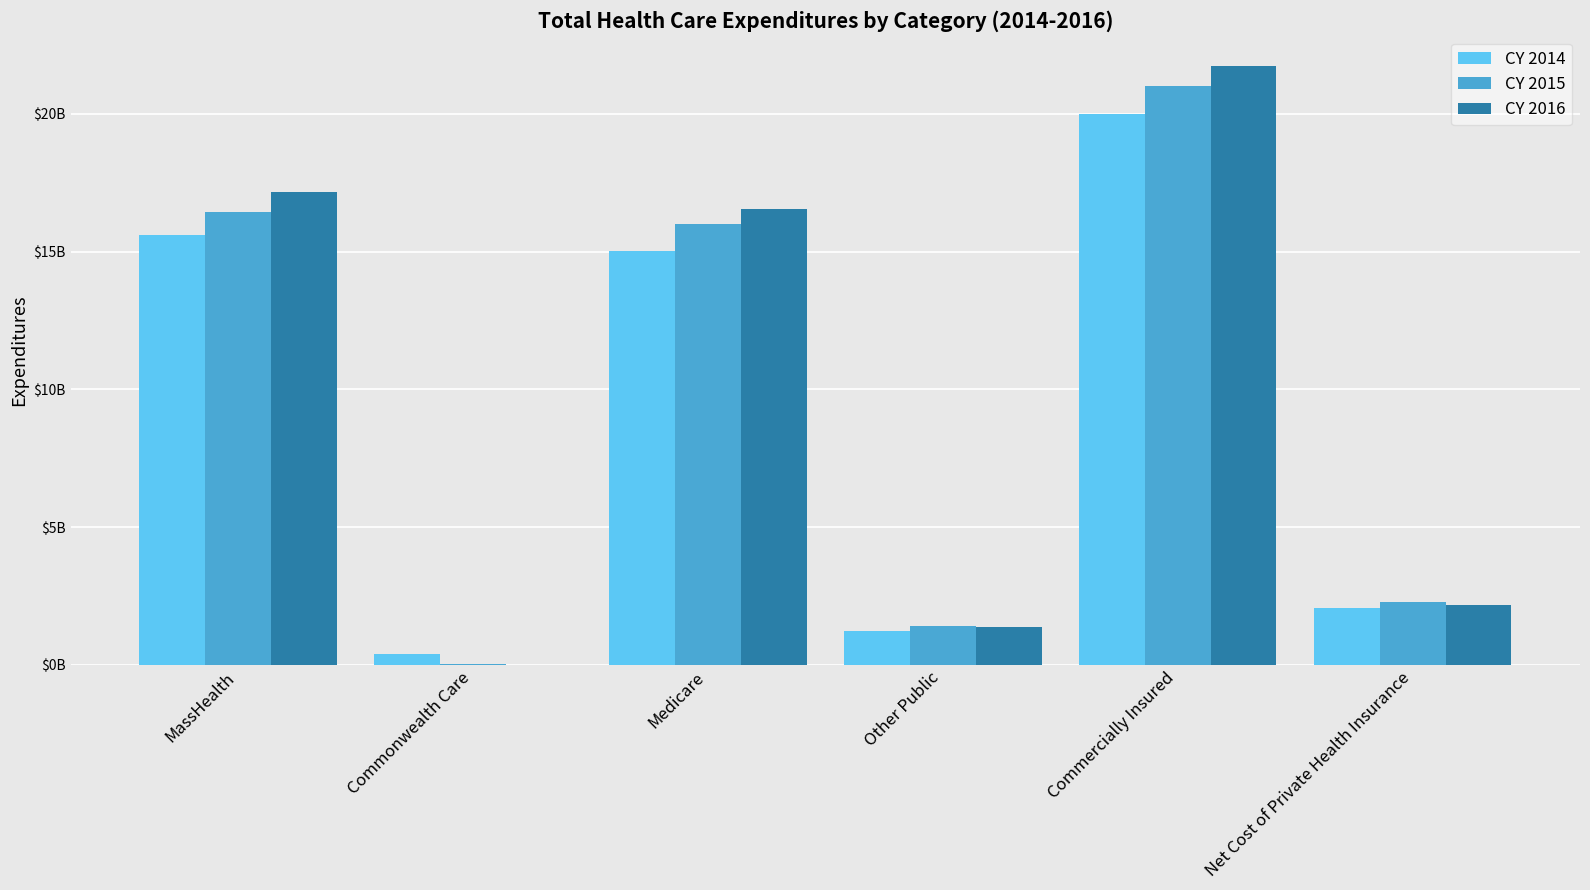

What are all the series names shown in the legend?

CY 2014, CY 2015, CY 2016